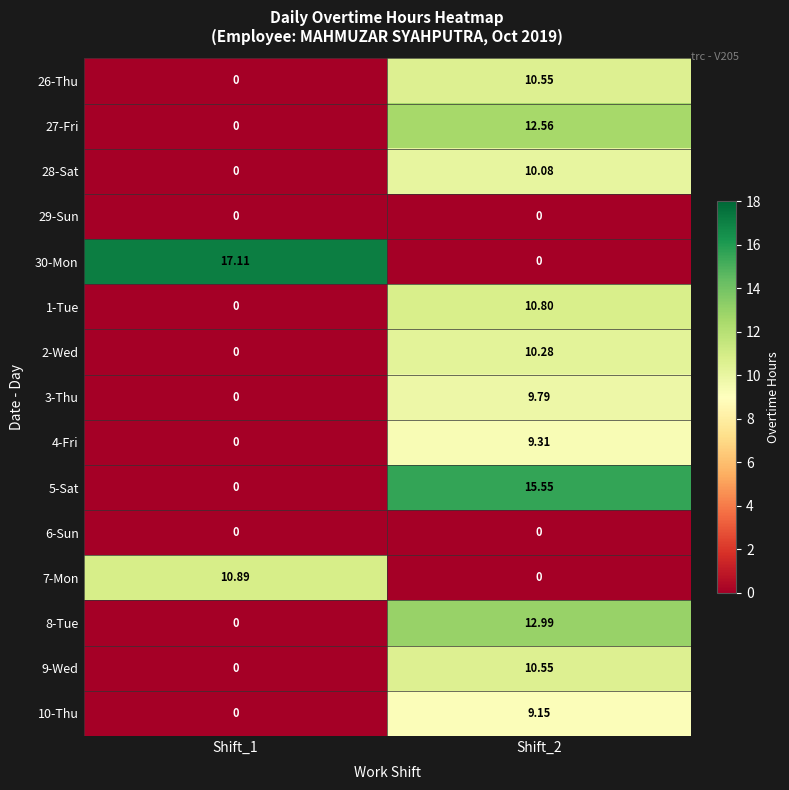

Is the value of 29-Sun at Shift_2 greater than the value of 10-Thu at Shift_2?

No